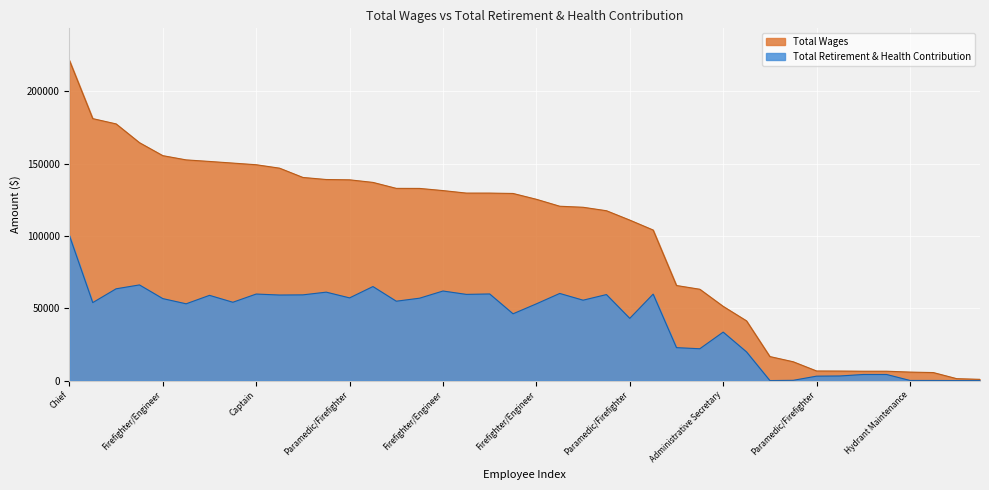

True or false: Total Wages and Total Retirement & Health Contribution intersect in this chart.

False